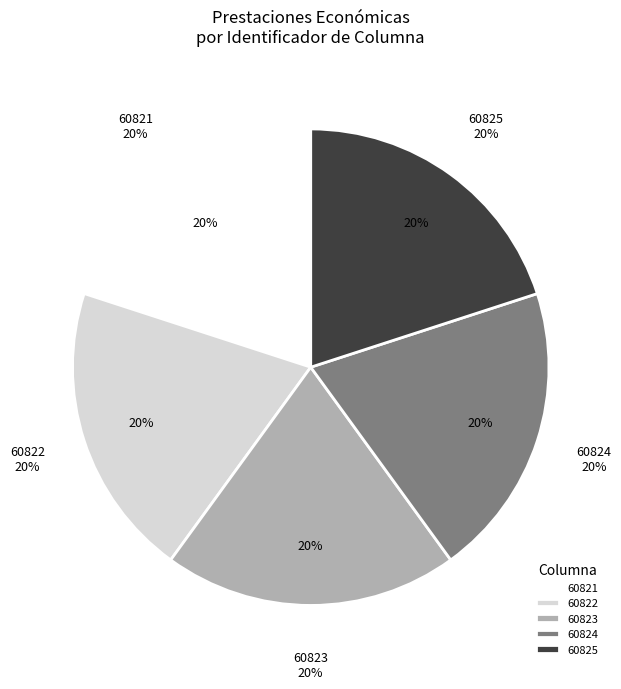

Which slice is the largest?

60825